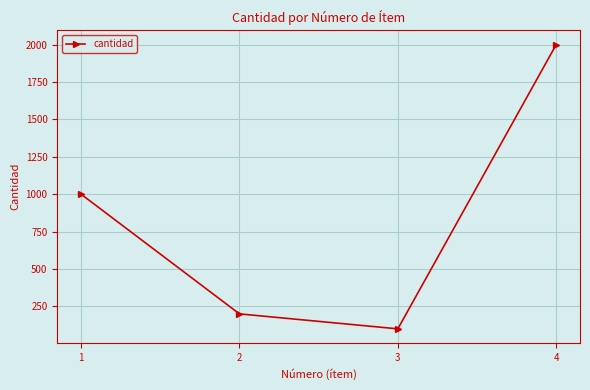

Where is the first local minimum?

3